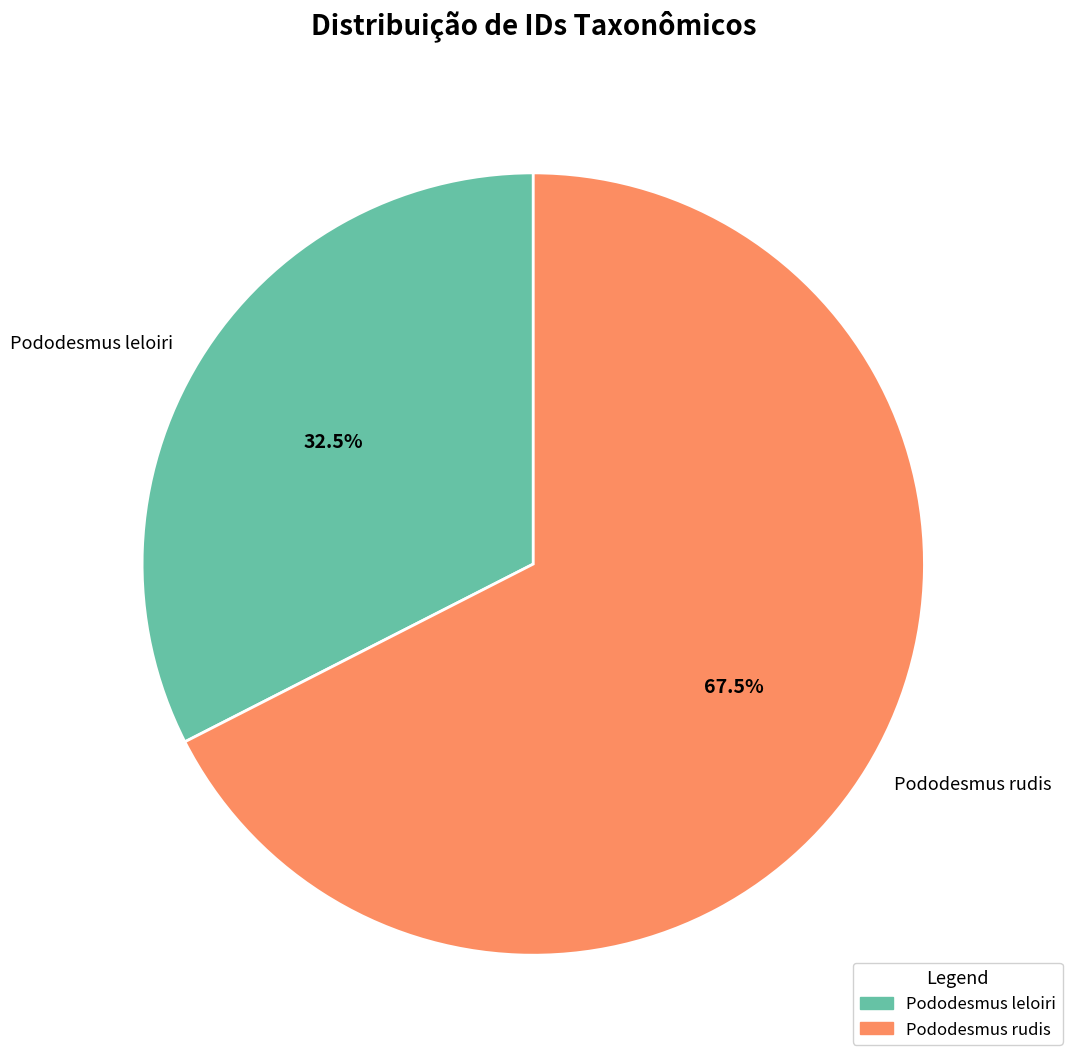

To the nearest percent, what is the combined percentage of Pododesmus leloiri and Pododesmus rudis?

100%